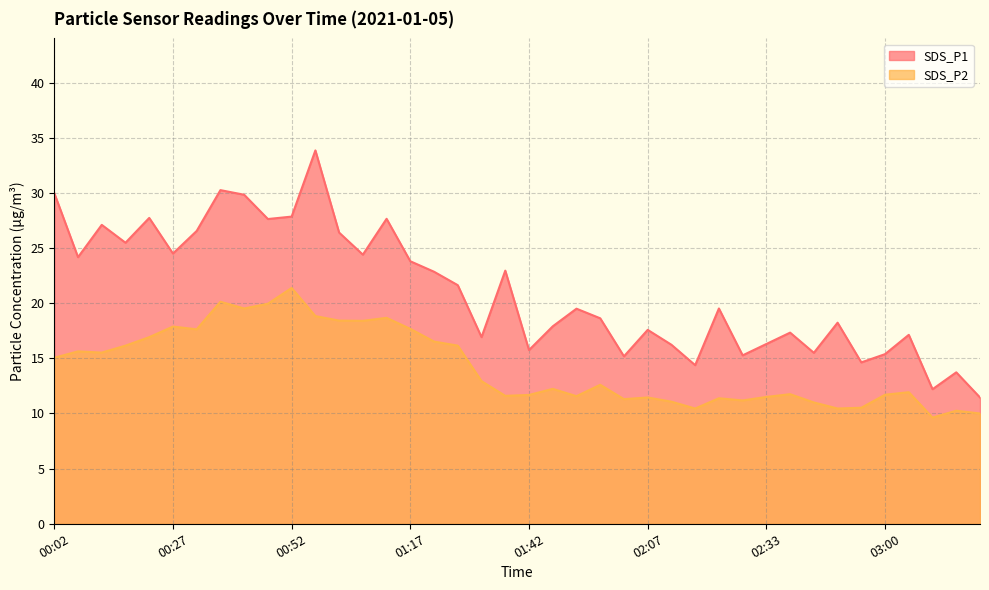

Is it true that SDS_P2 equals 2.9 at 01:42?

False